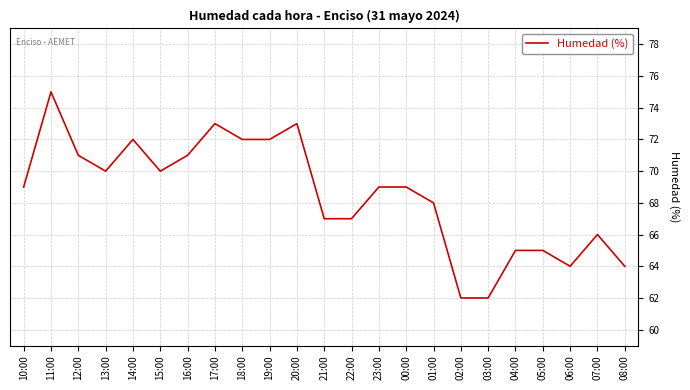

What is the change in value from 05:00 to 08:00?

-1